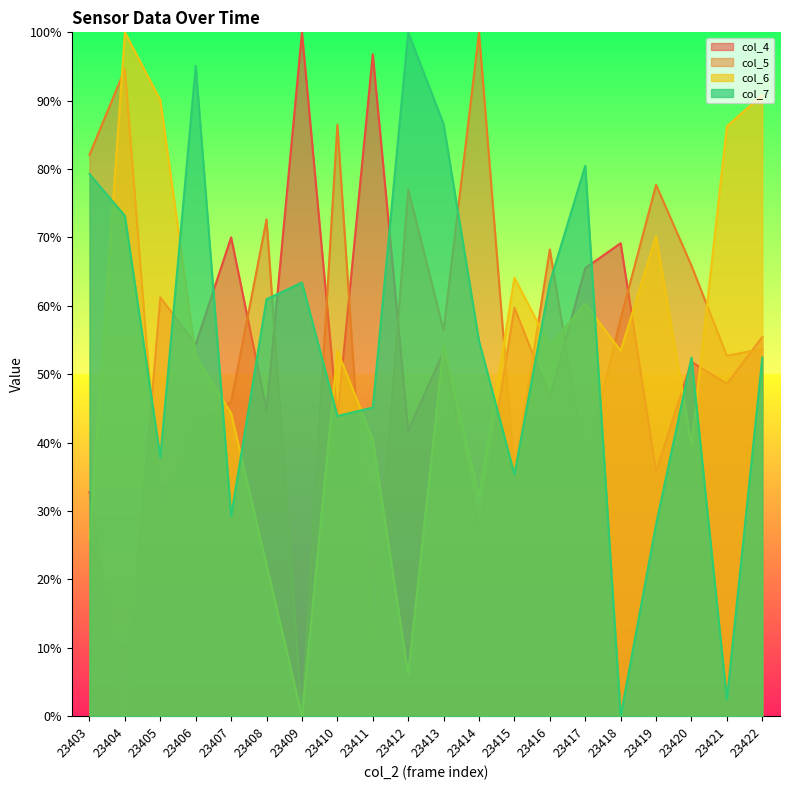

What are all the series names shown in the legend?

col_4, col_5, col_6, col_7